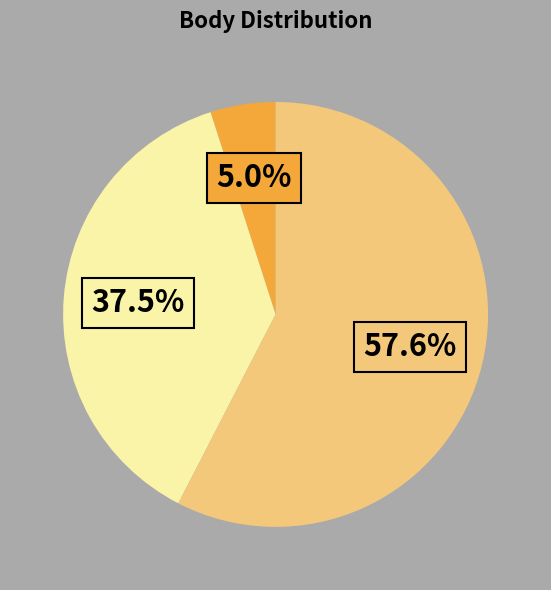

Is there a majority slice in this chart?

Yes